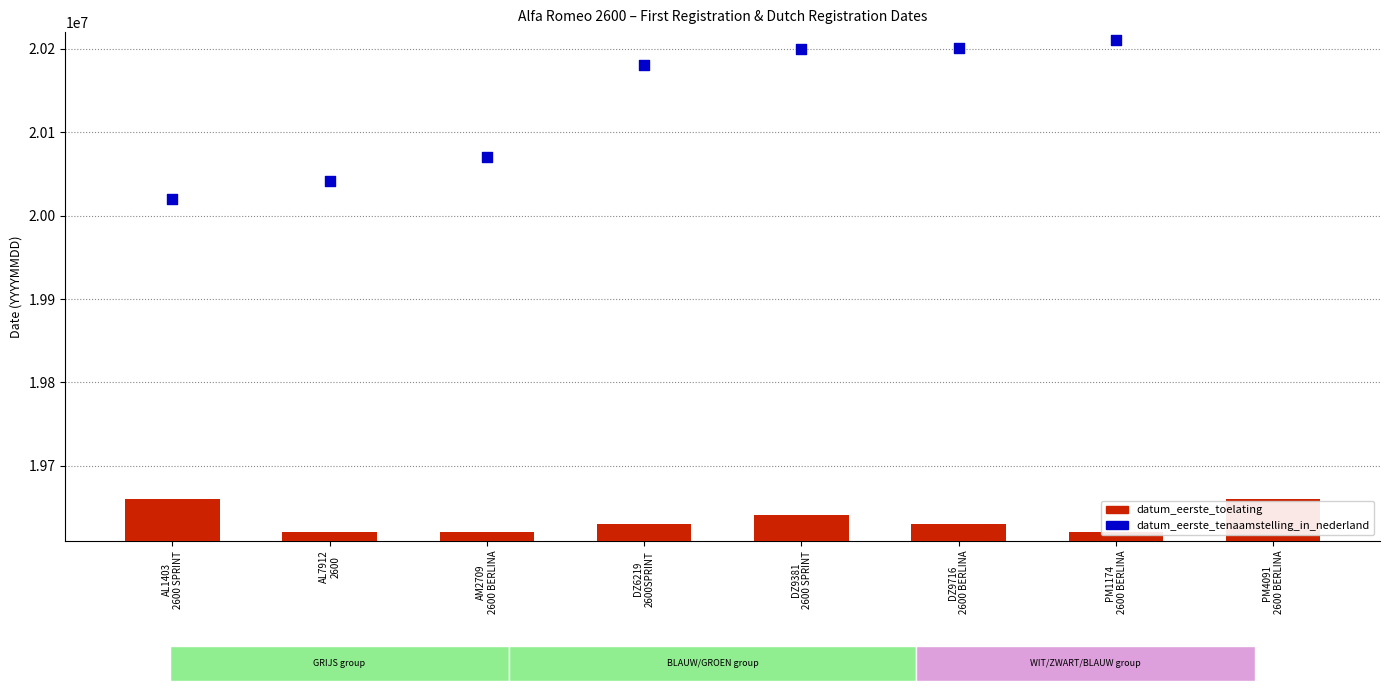

What is the change in value from AL7912
2600 to PM1174
2600 BERLINA?

+104